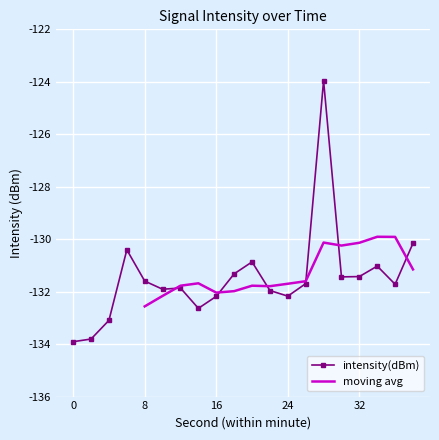

What is the change in value from 28 to 30?

-7.5